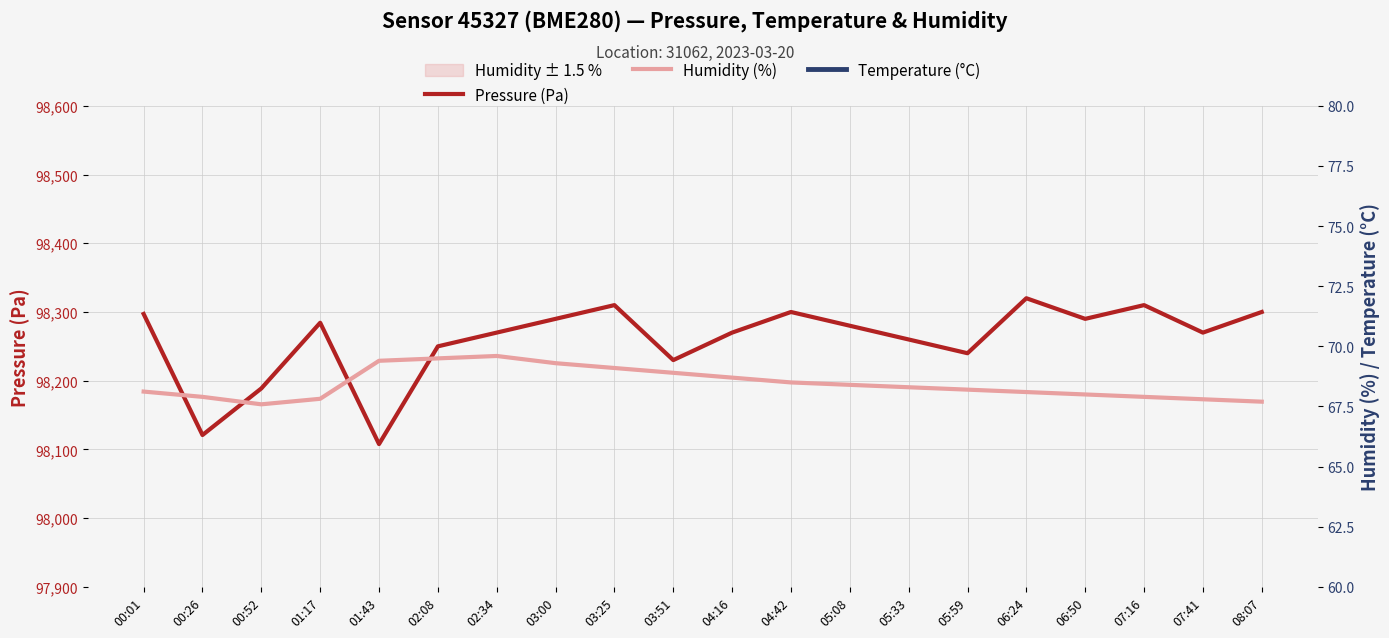

At which label does Humidity (%) reach its peak?

02:34